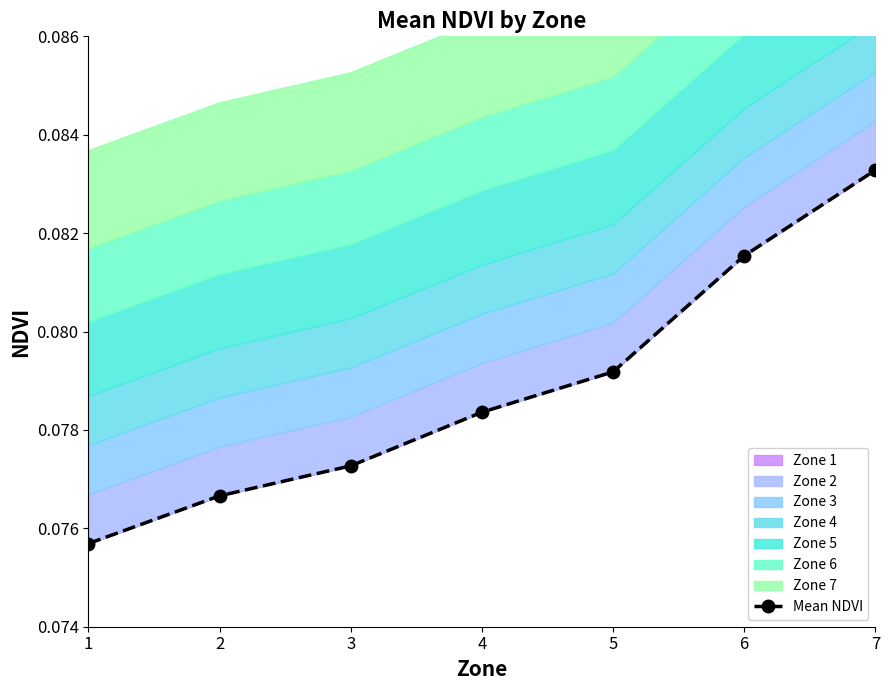

Count the values in the range 0 to 1.

7